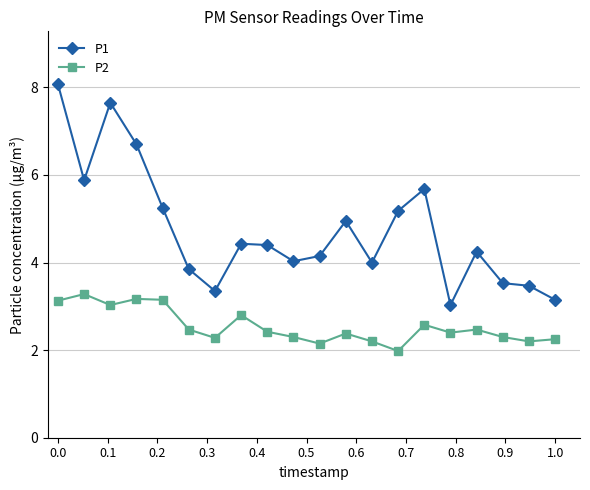

True or false: P2 and P1 cross at least once.

False